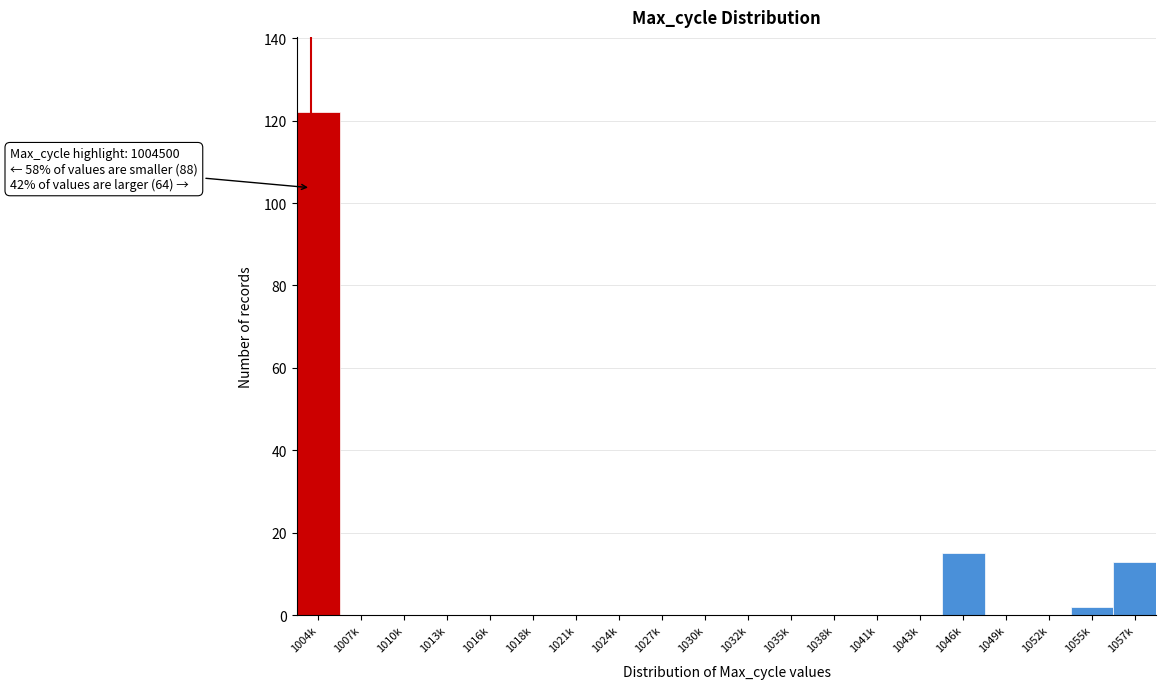

Reading left to right, what are all the values shown in this chart?

1004k=122	1007k=0	1010k=0	1013k=0	1016k=0	1018k=0	1021k=0	1024k=0	1027k=0	1030k=0	1032k=0	1035k=0	1038k=0	1041k=0	1043k=0	1046k=15	1049k=0	1052k=0	1055k=2	1057k=13